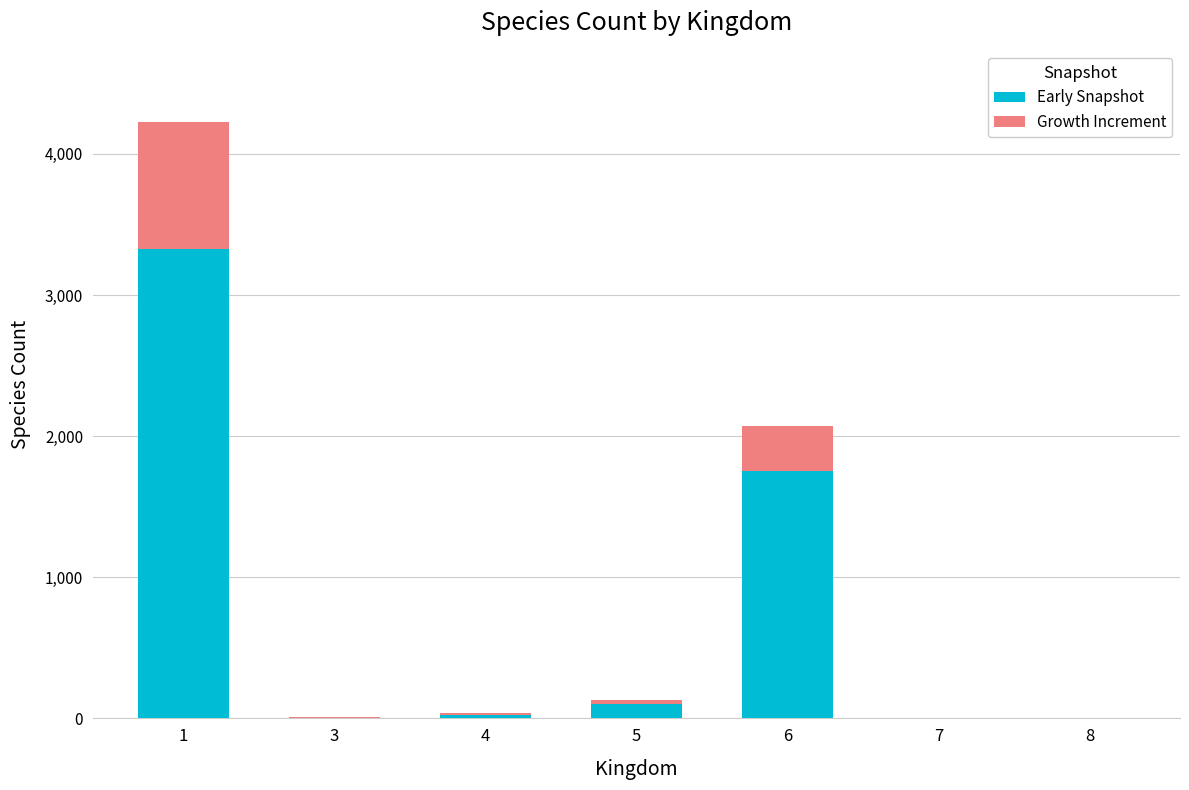

What is the sum of all Early Snapshot values?

5215